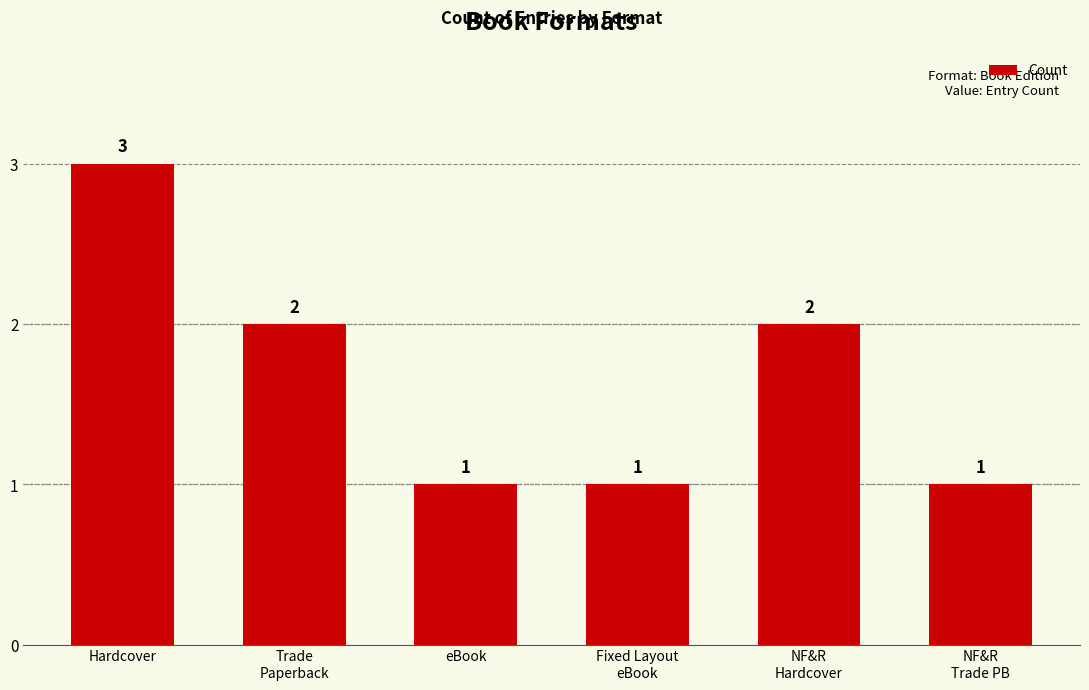

What is the change in value from Trade
Paperback to NF&R
Trade PB?

-1